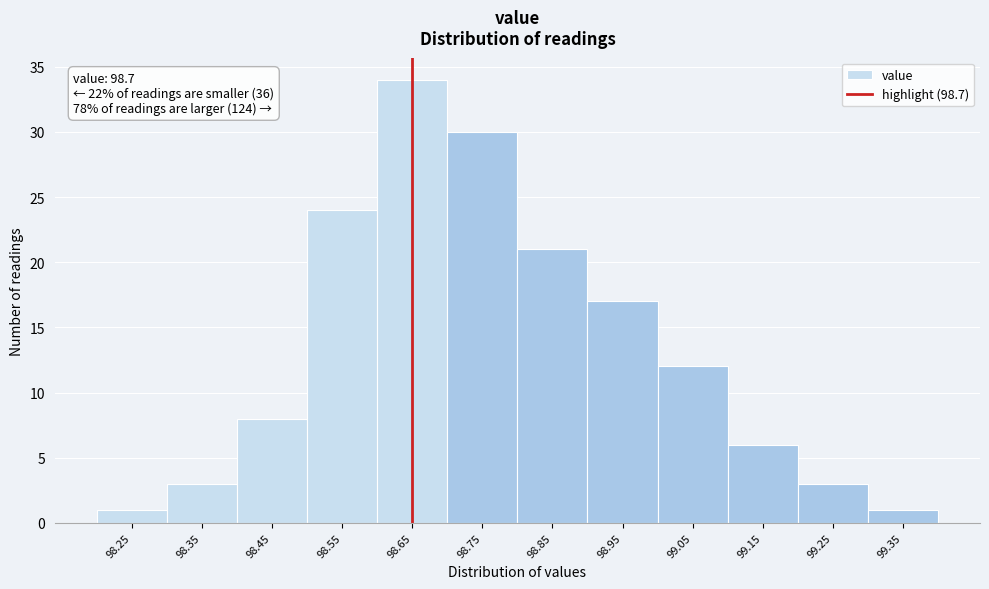

Reading left to right, extract all data points from this chart.

1	3	8	24	34	30	21	17	12	6	3	1